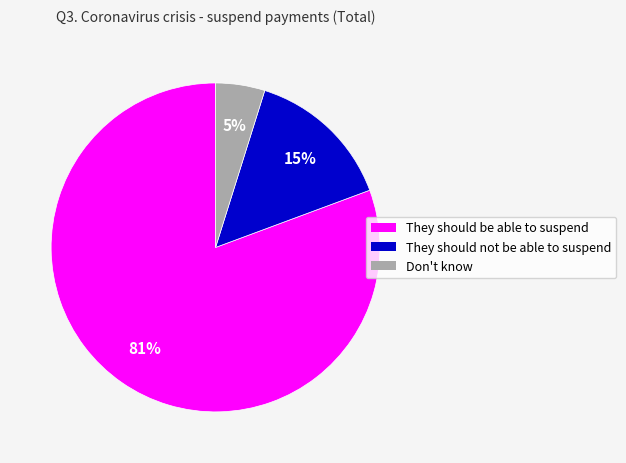

What is the smallest slice in the pie chart?

Don't know